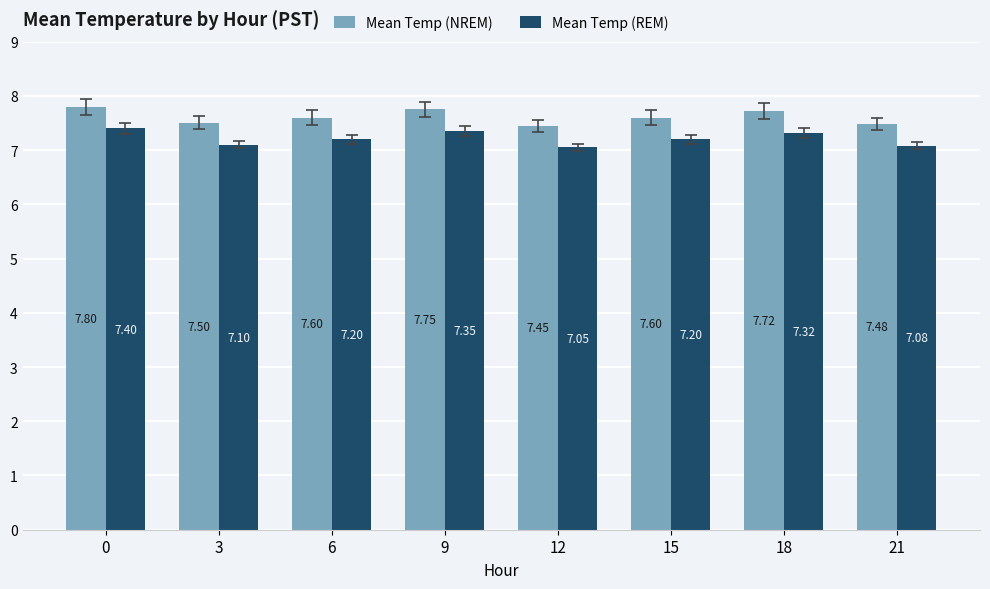

At how many categories does at least one series exceed 7?

8